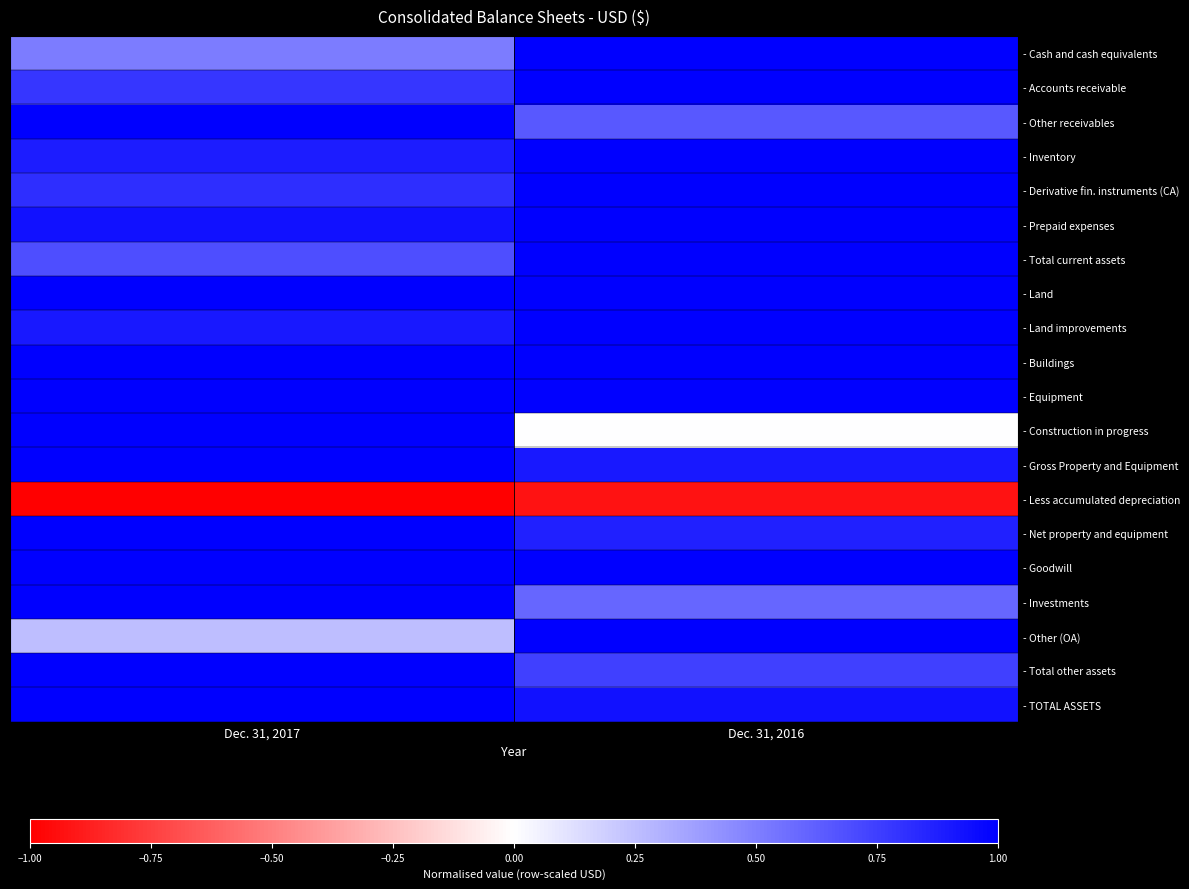

Which series changed the most between Dec. 31, 2017 and Dec. 31, 2016?

- Construction in progress